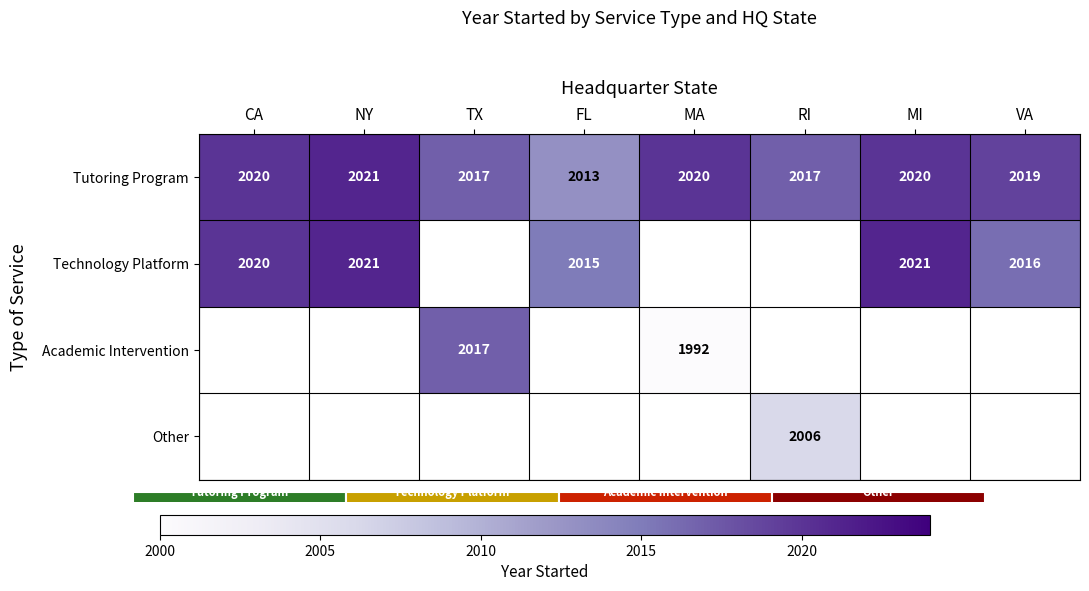

At which label does Technology Platform reach its peak?

NY